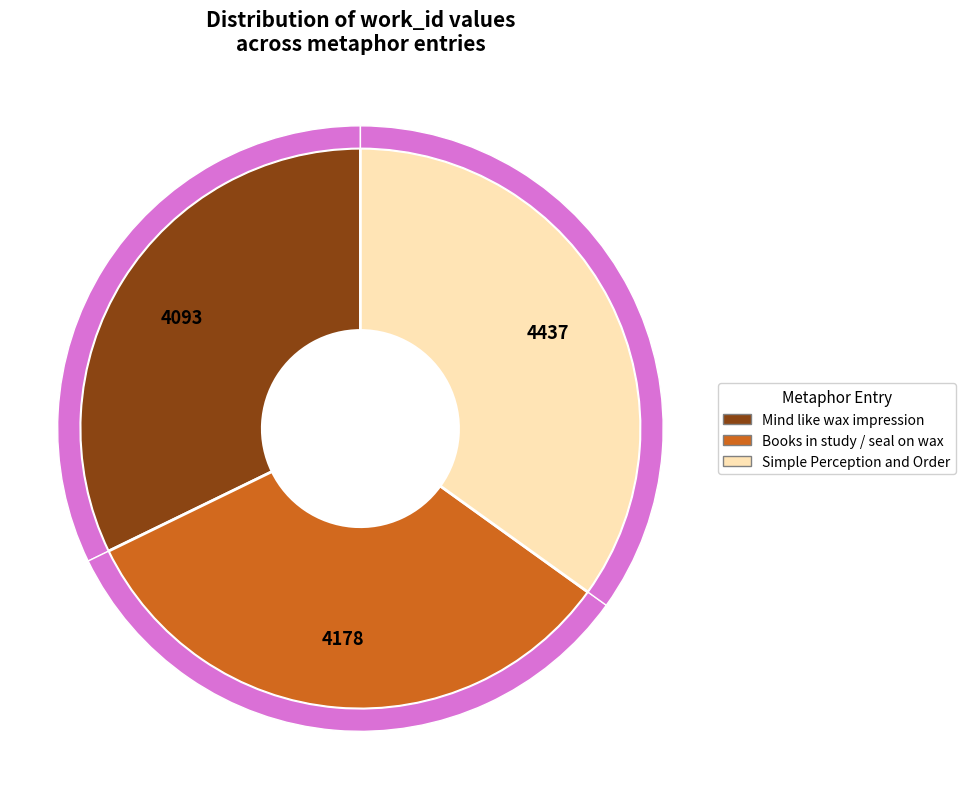

To the nearest percent, what is the difference between the largest and smallest slice percentages?

3%